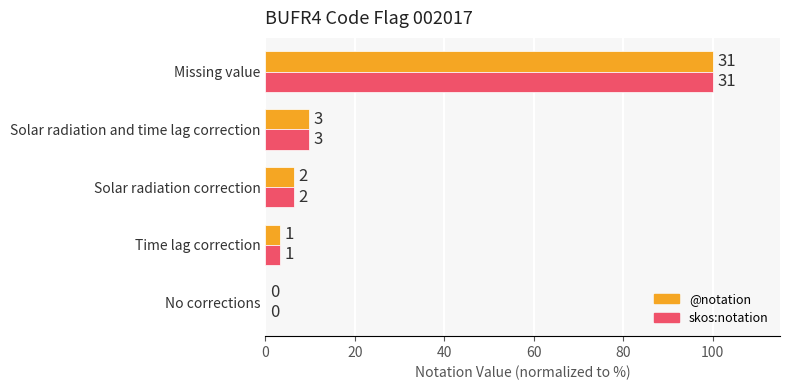

What are all the series names shown in the legend?

@notation, skos:notation